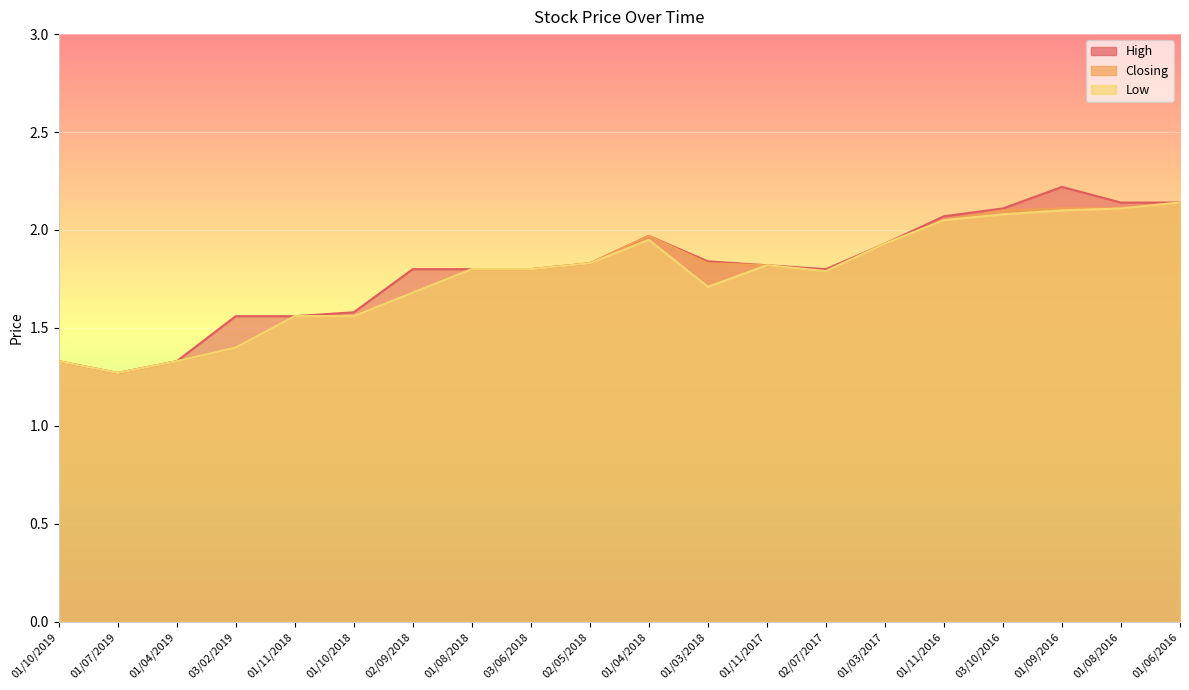

Reading right to left, list all the values displayed in this chart.

High: 01/06/2016=2.1	01/08/2016=2.1	01/09/2016=2.2	03/10/2016=2.1	01/11/2016=2.1	01/03/2017=1.9	02/07/2017=1.8	01/11/2017=1.8	01/03/2018=1.8	01/04/2018=2.0	02/05/2018=1.8	03/06/2018=1.8	01/08/2018=1.8	02/09/2018=1.8	01/10/2018=1.6	01/11/2018=1.6	03/02/2019=1.6	01/04/2019=1.3	01/07/2019=1.3	01/10/2019=1.3
Closing: 01/06/2016=2.1	01/08/2016=2.1	01/09/2016=2.1	03/10/2016=2.1	01/11/2016=2.0	01/03/2017=1.9	02/07/2017=1.8	01/11/2017=1.8	01/03/2018=1.8	01/04/2018=2.0	02/05/2018=1.8	03/06/2018=1.8	01/08/2018=1.8	02/09/2018=1.7	01/10/2018=1.6	01/11/2018=1.6	03/02/2019=1.4	01/04/2019=1.3	01/07/2019=1.3	01/10/2019=1.3
Low: 01/06/2016=2.1	01/08/2016=2.1	01/09/2016=2.1	03/10/2016=2.1	01/11/2016=2.0	01/03/2017=1.9	02/07/2017=1.8	01/11/2017=1.8	01/03/2018=1.7	01/04/2018=1.9	02/05/2018=1.8	03/06/2018=1.8	01/08/2018=1.8	02/09/2018=1.7	01/10/2018=1.6	01/11/2018=1.6	03/02/2019=1.4	01/04/2019=1.3	01/07/2019=1.3	01/10/2019=1.3